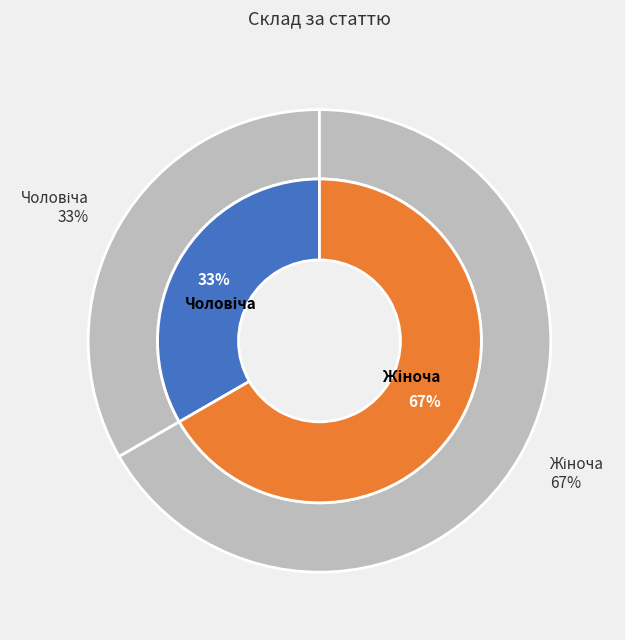

Do Жіноча and Чоловіча together represent more than half of the pie?

Yes